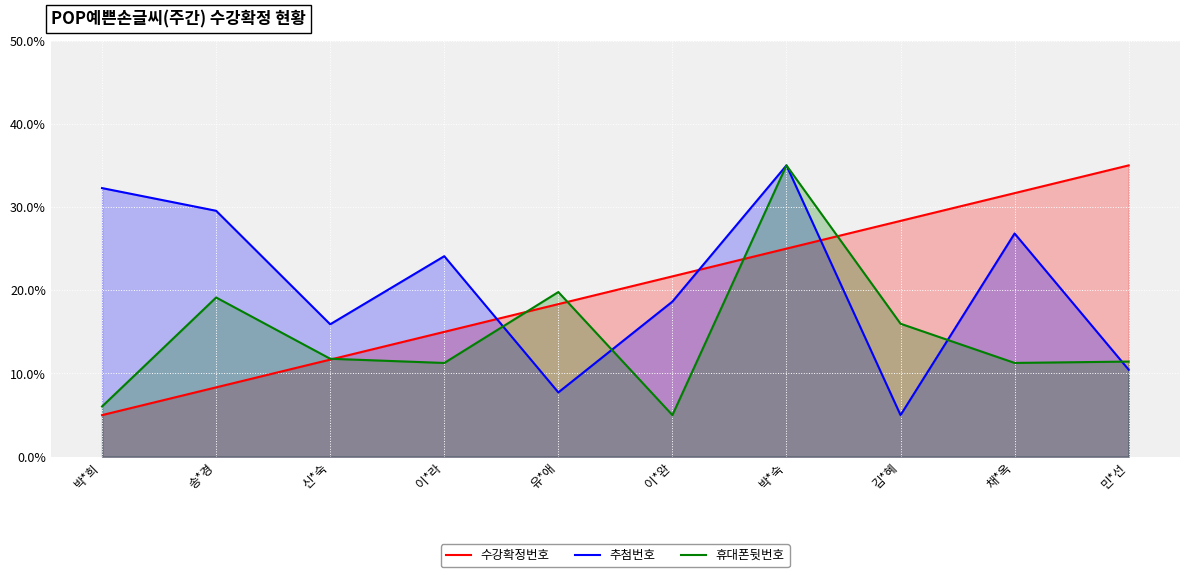

Which series has the largest total across all categories?

추첨번호